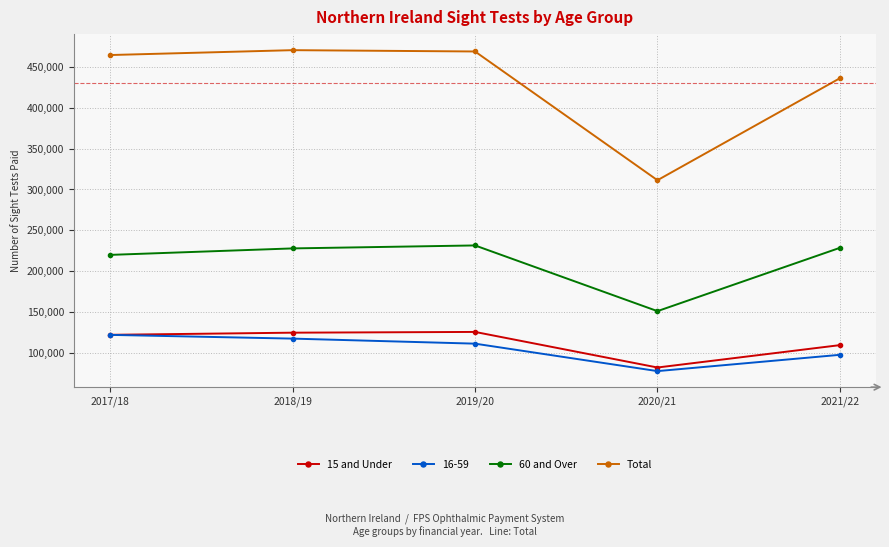

What is the difference between the maximum and minimum values in the 15 and Under series?

43519